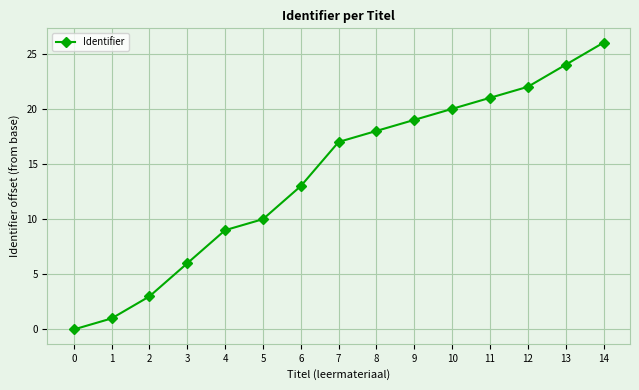

Reading right to left, extract all data points from this chart.

26	24	22	21	20	19	18	17	13	10	9	6	3	1	0